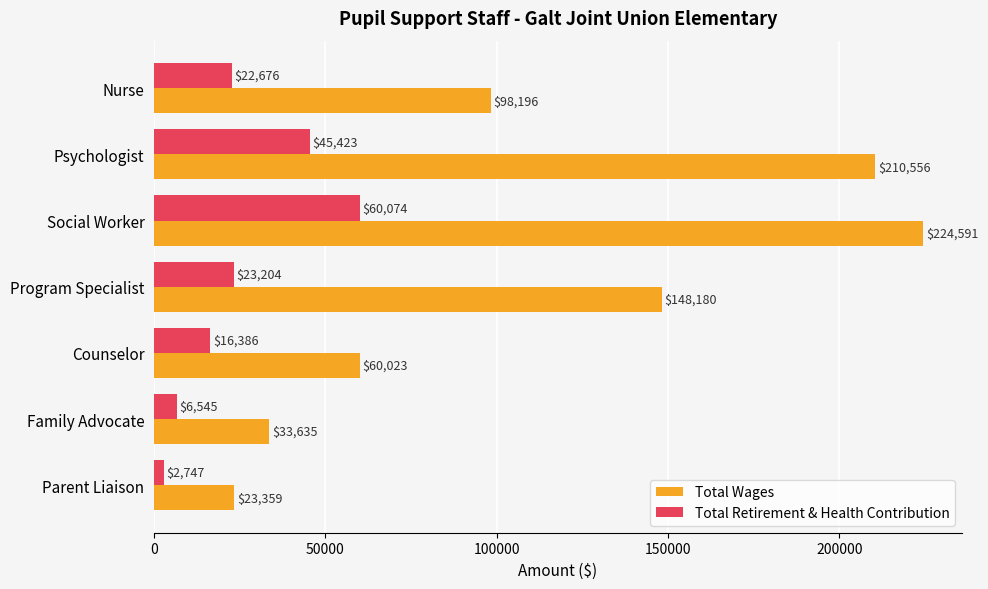

What is the approximate value of Total Wages at Counselor, to the nearest 50?

60000